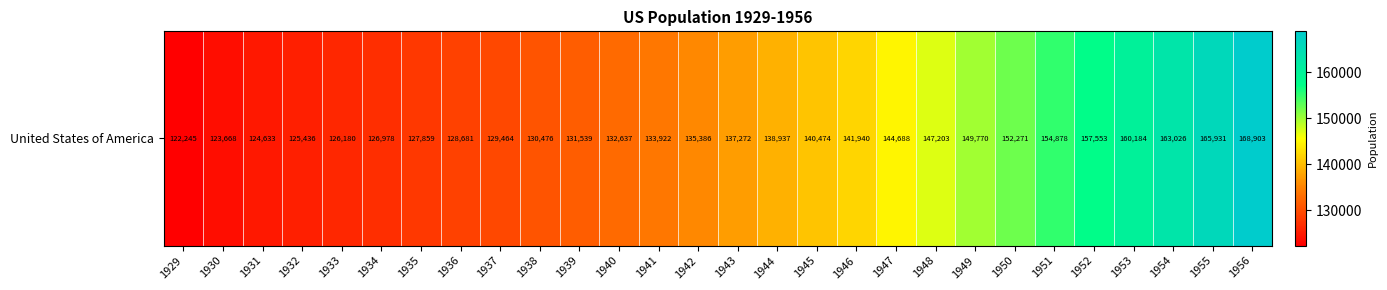

At which category does the chart reach its minimum across all series?

1929